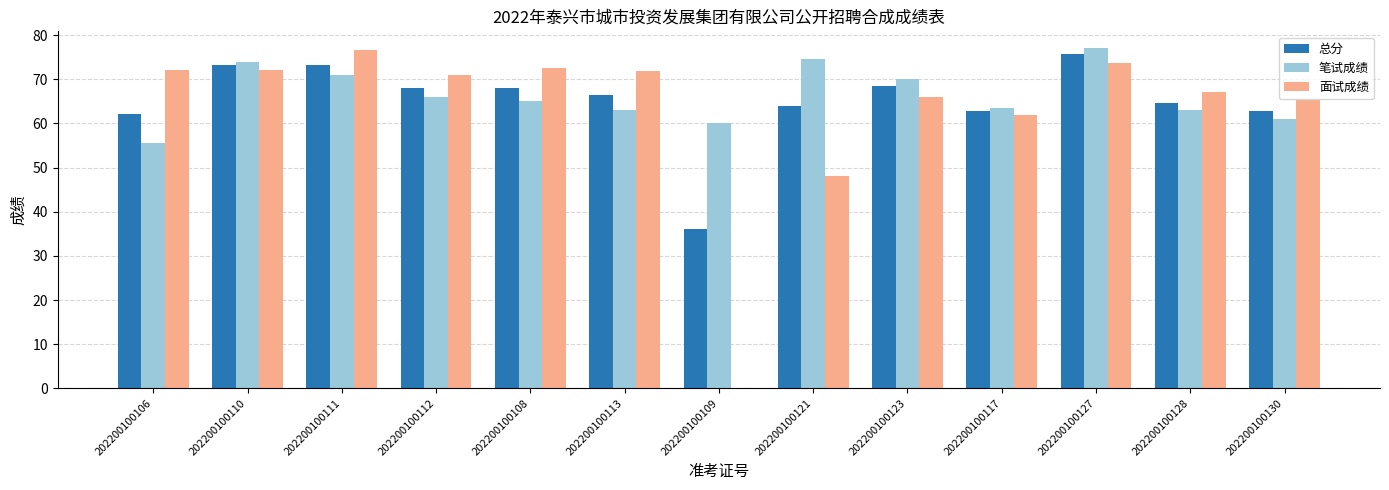

The value of 笔试成绩 at 202200100108 is 107.3. True or false?

False